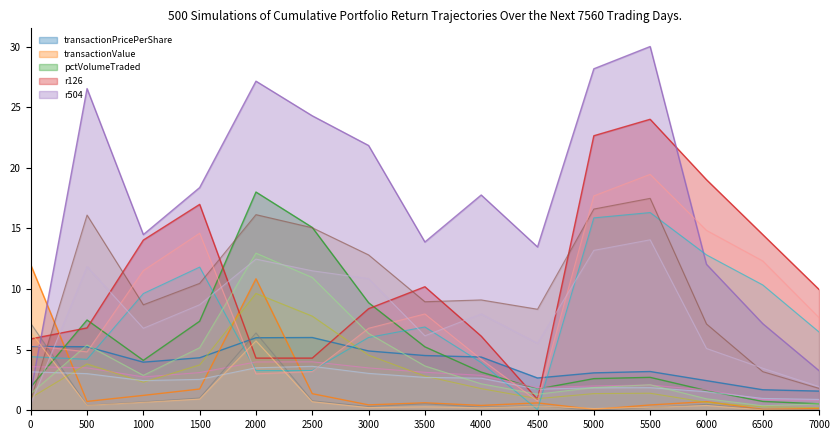

What is the minimum value shown in the chart?

0.1